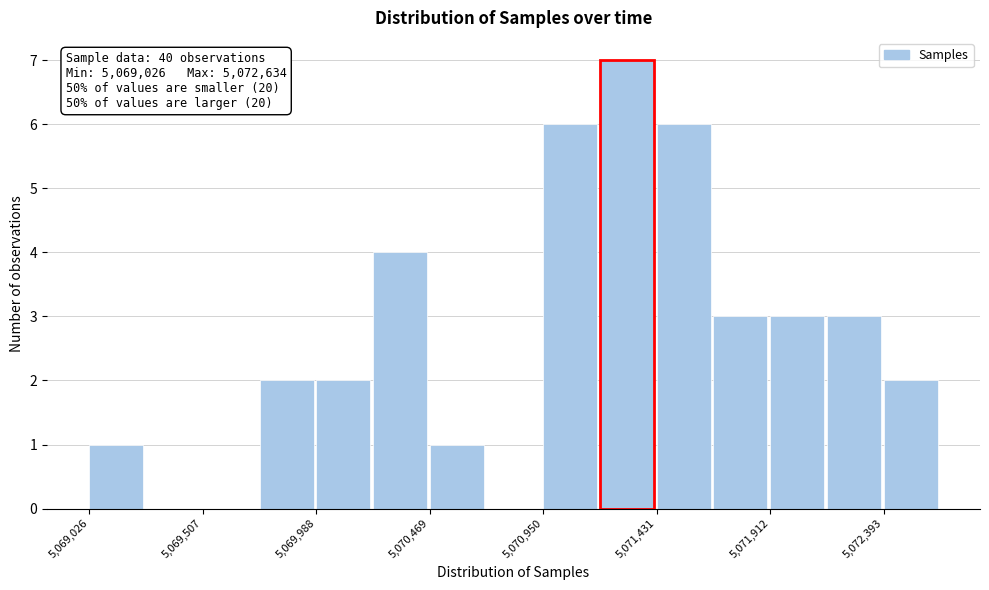

Over which range of the x-axis is the bar tallest?

5071200 to 5071450